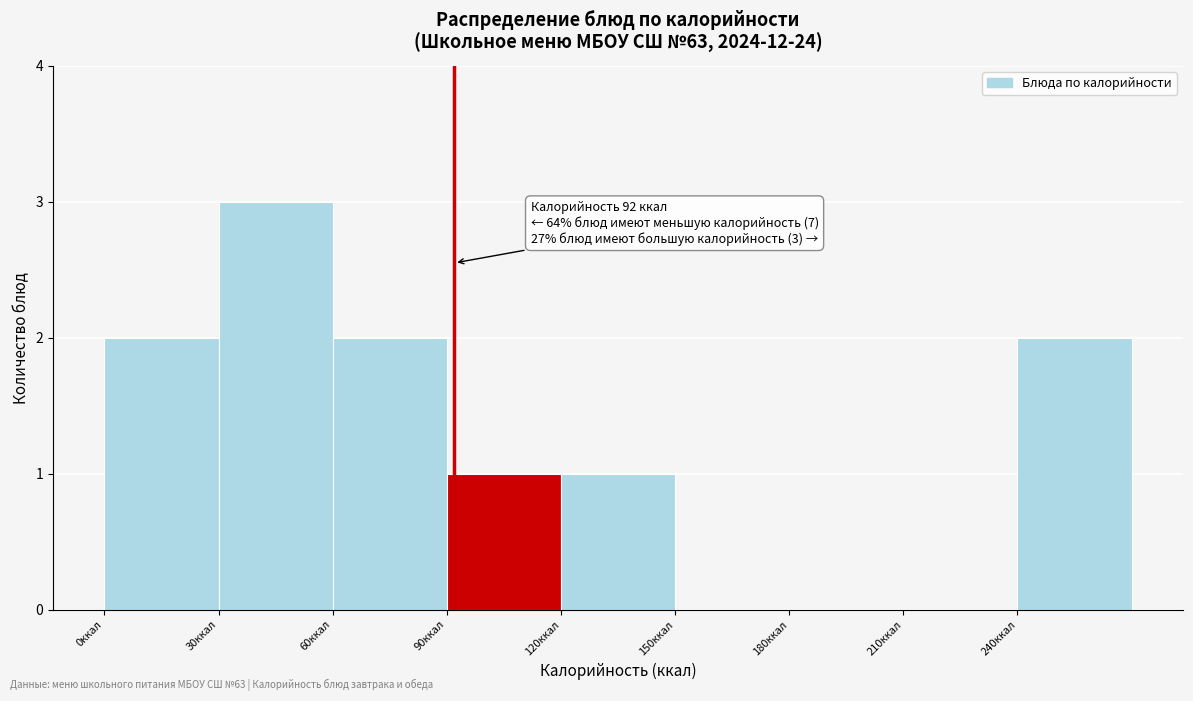

Which range on the x-axis has the tallest bar?

30 to 60